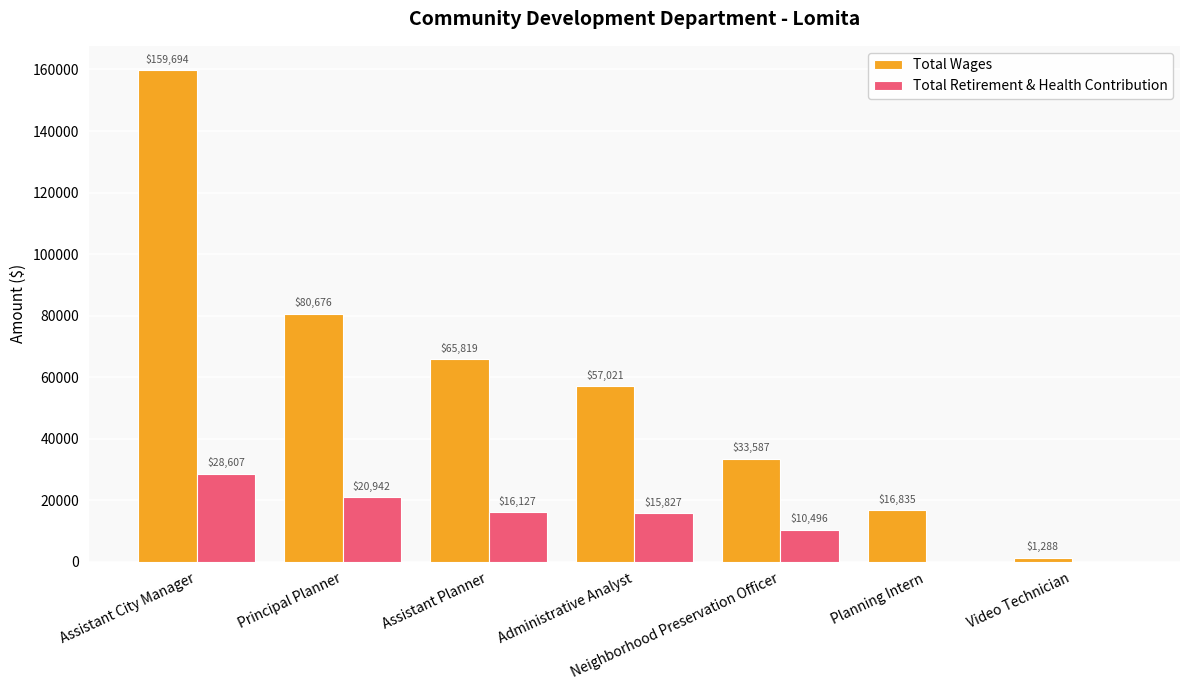

Which series has the largest total across all categories?

Total Wages